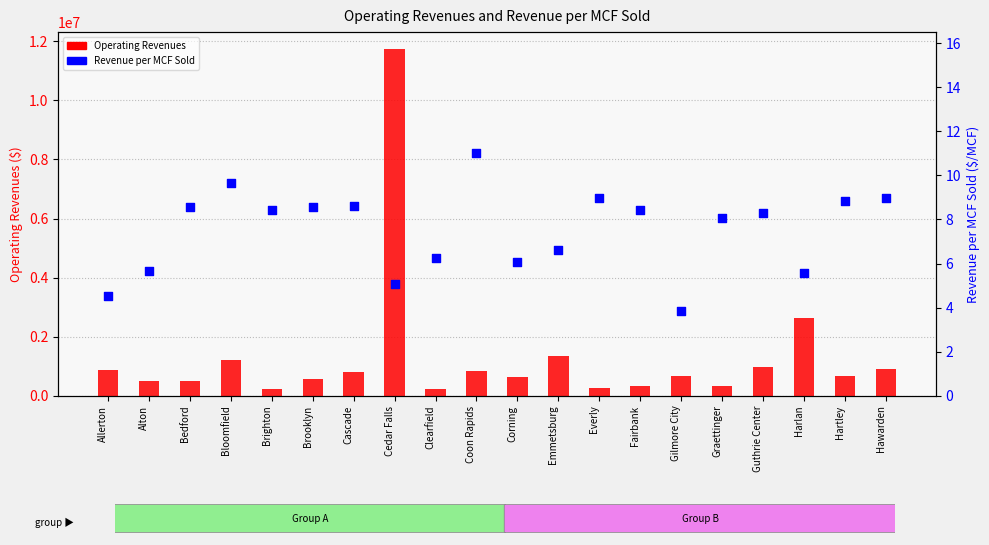

Which series has the largest Y range (max minus min)?

Operating Revenues